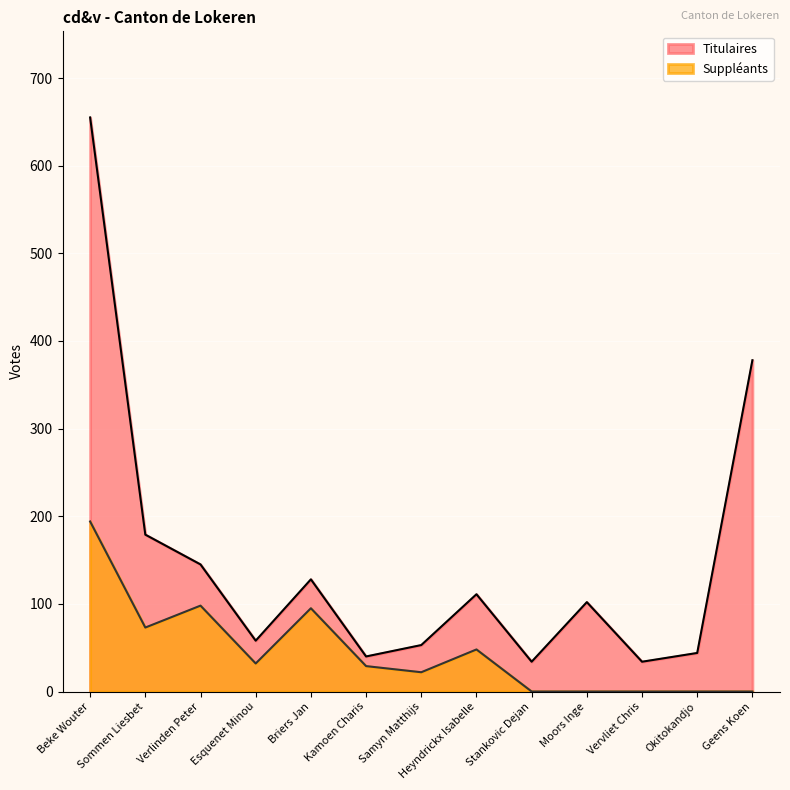

Where is Titulaires nearest to the value 344?

Geens Koen